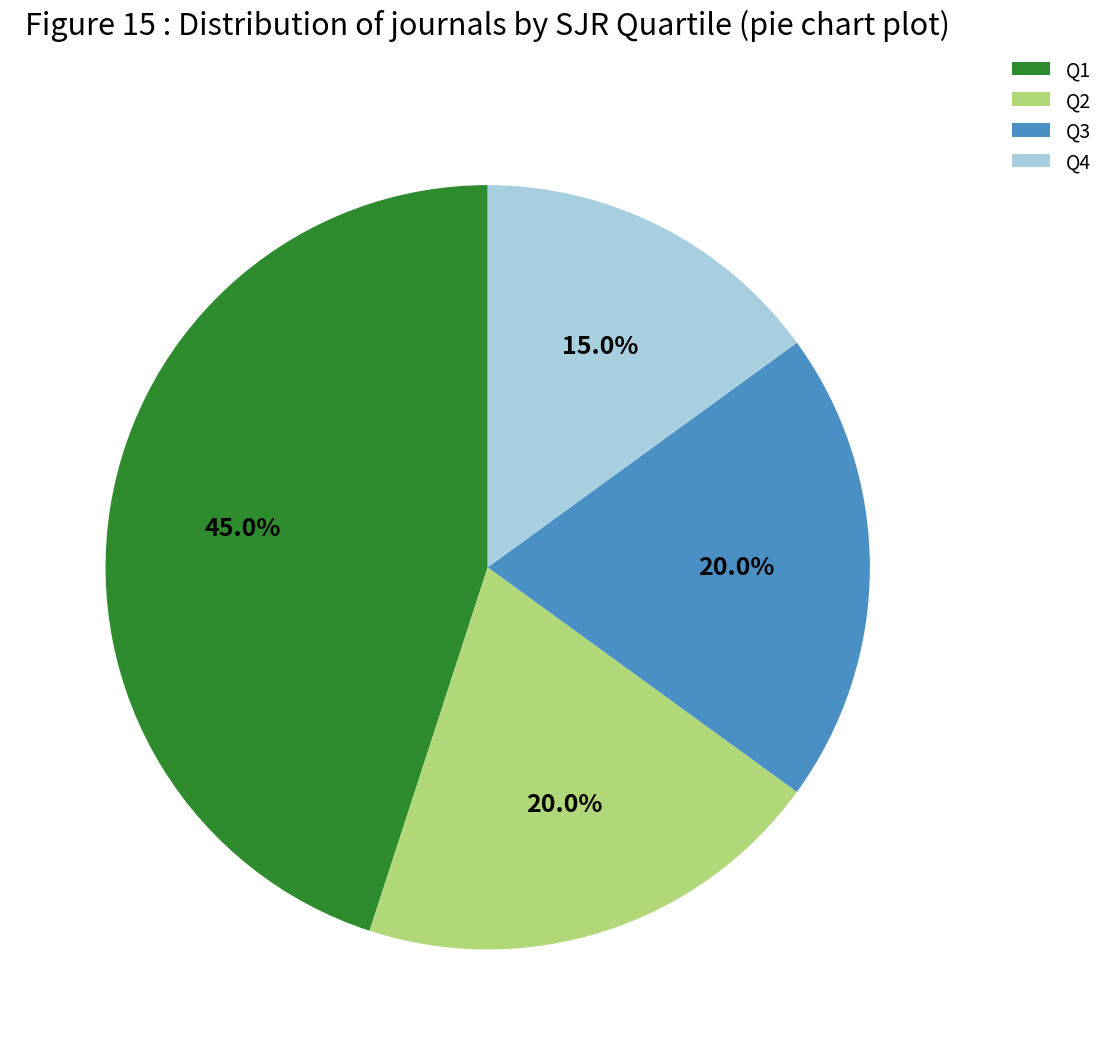

To the nearest percent, what is the difference between the Q3 and Q4 slice percentages?

5%